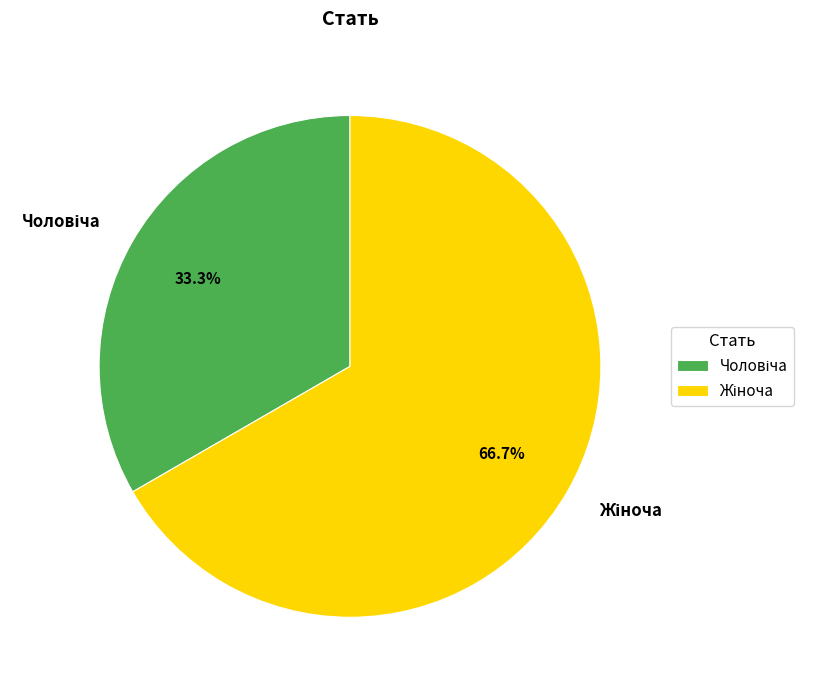

Is there a majority slice in this chart?

Yes